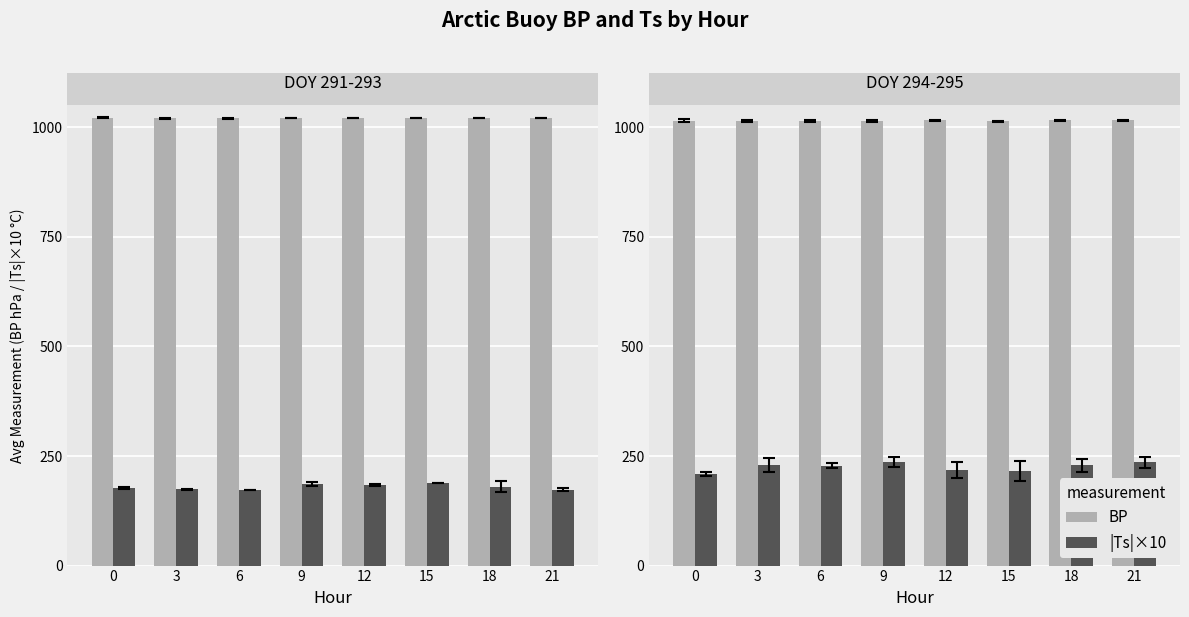

At which category is the sum across all series the highest?

21